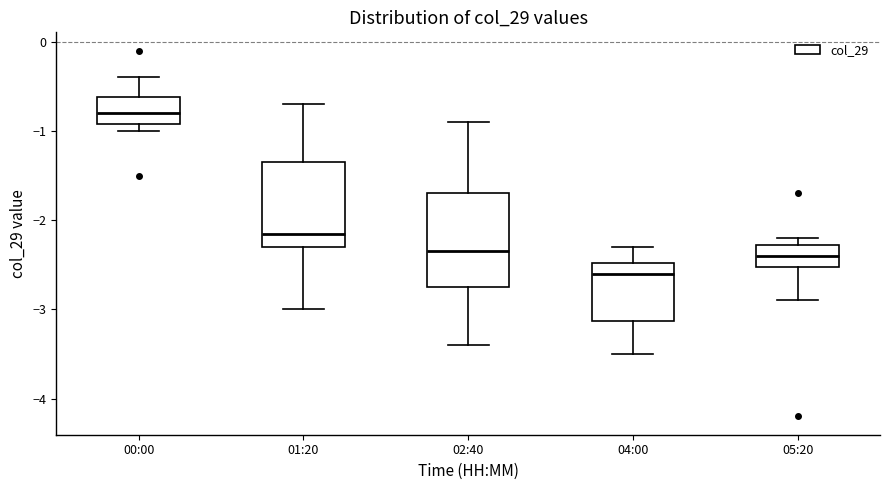

Reading left to right, transcribe this box plot: for each box, give where its median line is, the range the box spans, and where its two whiskers end, as read against the y-axis. The values are not printed on the chart, so give them approximately, as read against the axis.

00:00: median -0.8, box -0.9 to -0.6, whiskers -1.0 to -0.4
01:20: median -2.1, box -2.3 to -1.3, whiskers -3.0 to -0.7
02:40: median -2.3, box -2.7 to -1.7, whiskers -3.4 to -0.9
04:00: median -2.6, box -3.1 to -2.5, whiskers -3.5 to -2.3
05:20: median -2.4, box -2.5 to -2.3, whiskers -2.9 to -2.2